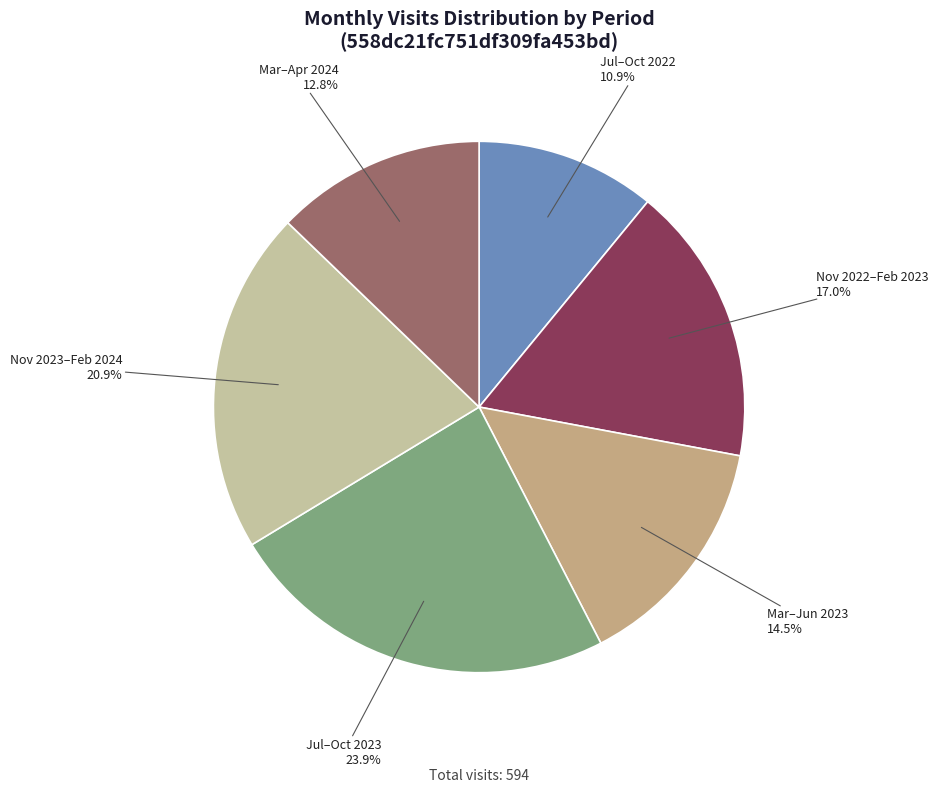

Is there a majority slice in this chart?

No